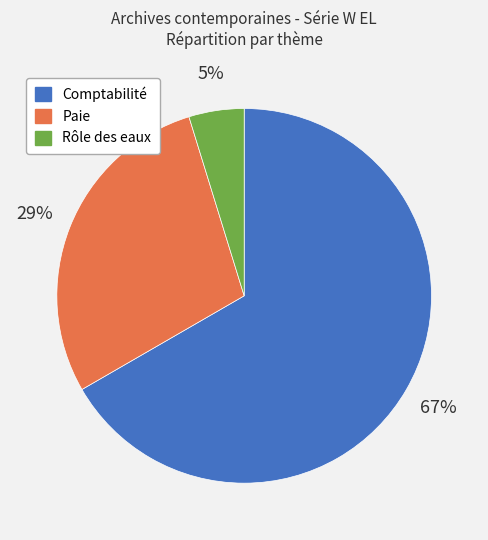

Approximately how many times larger is the value at Comptabilité compared to Paie?

2.3